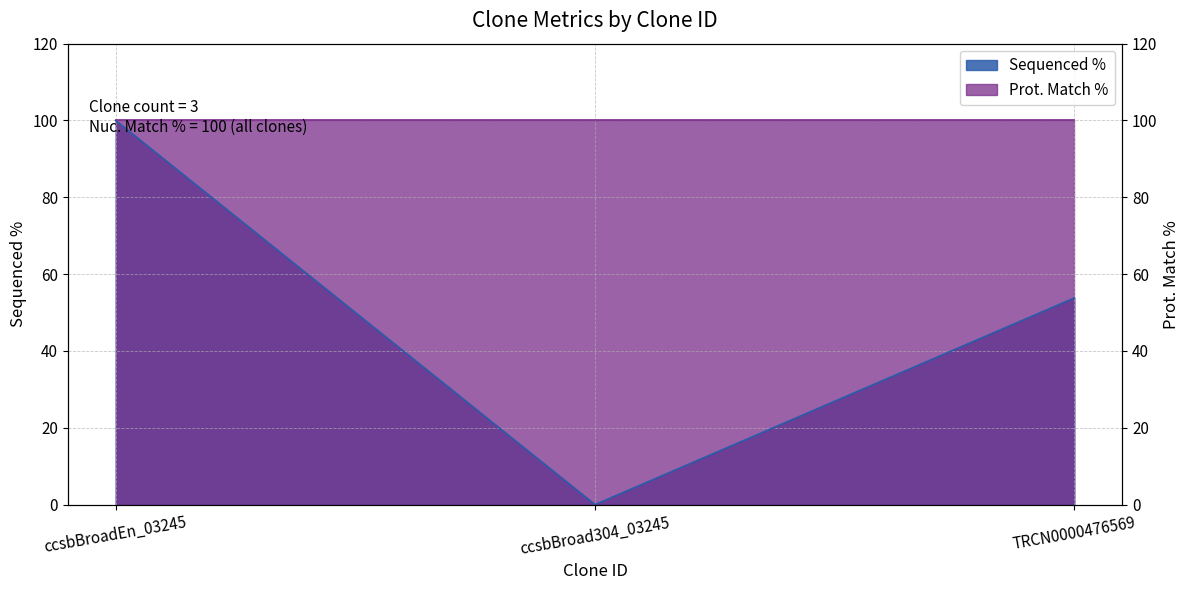

What is the greatest value displayed?

100.0